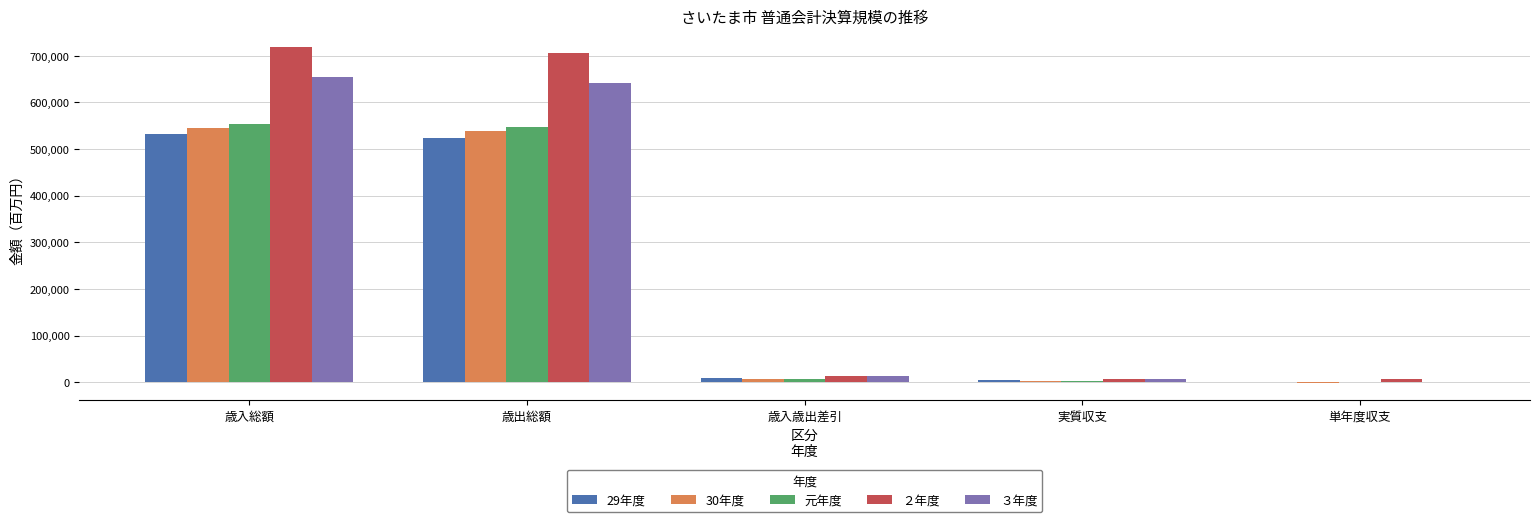

True or false: ３年度 has a value of 640991 at 歳出総額.

True